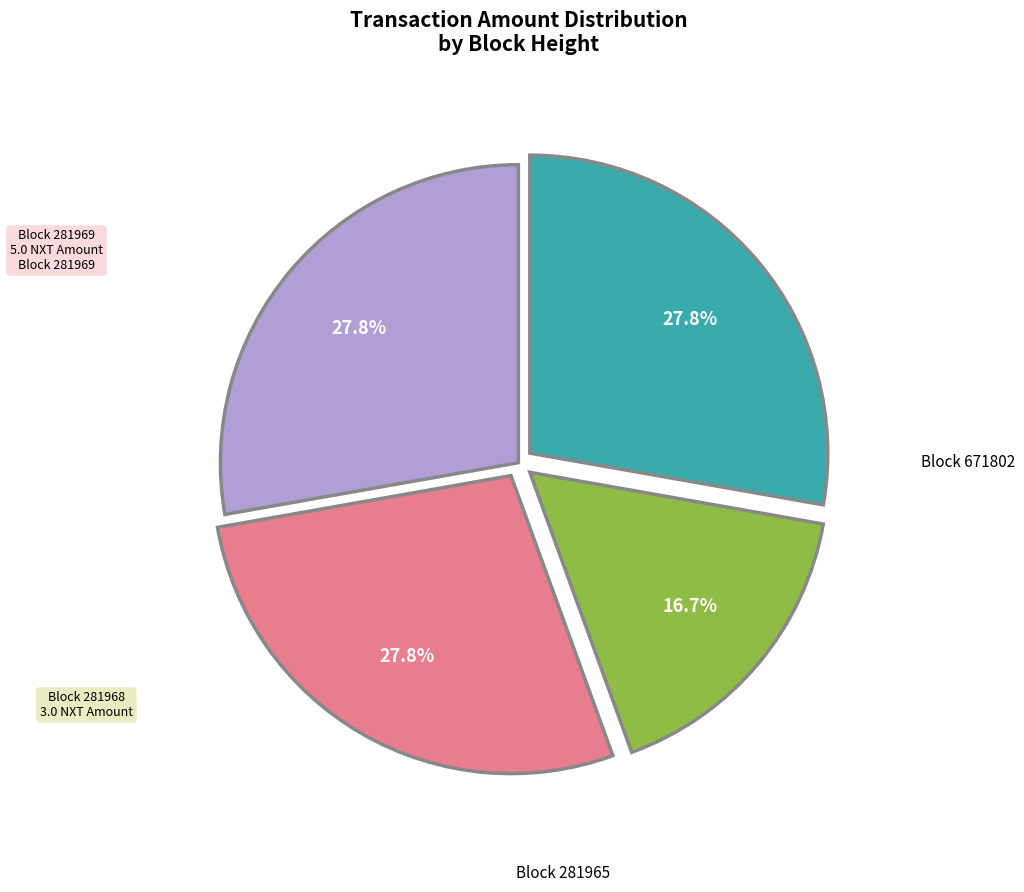

Is there any slice that represents more than half of the pie?

No